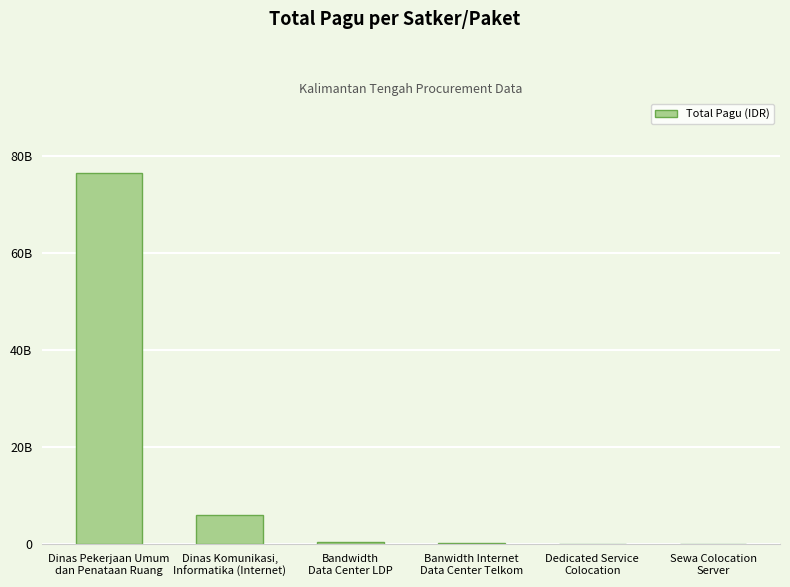

List the labels in order of value, smallest first.

Sewa Colocation
Server, Dedicated Service
Colocation, Banwidth Internet
Data Center Telkom, Bandwidth
Data Center LDP, Dinas Komunikasi,
Informatika (Internet), Dinas Pekerjaan Umum
dan Penataan Ruang